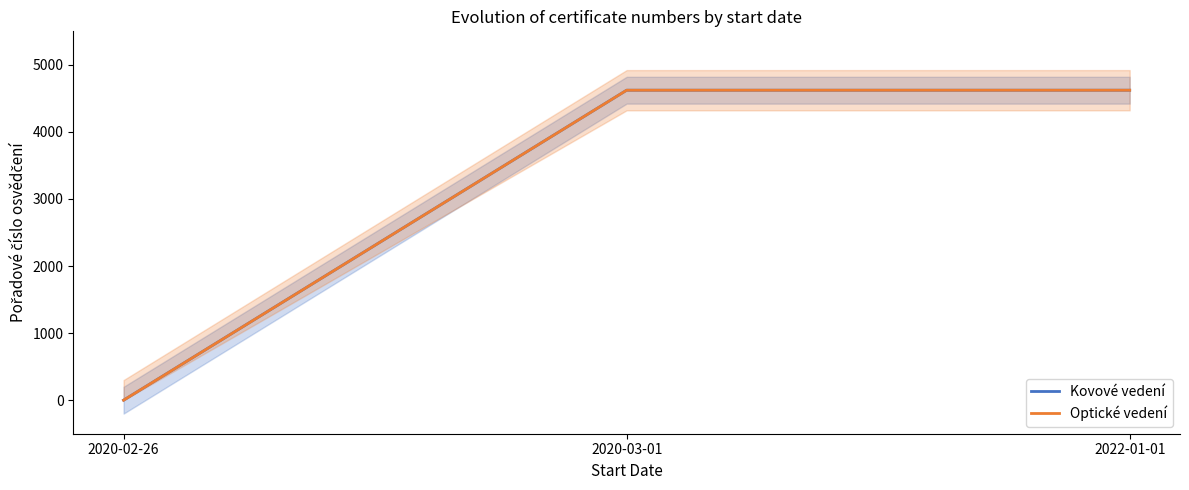

The Optické vedení series shows 0 at 2020-02-26. True or false?

True